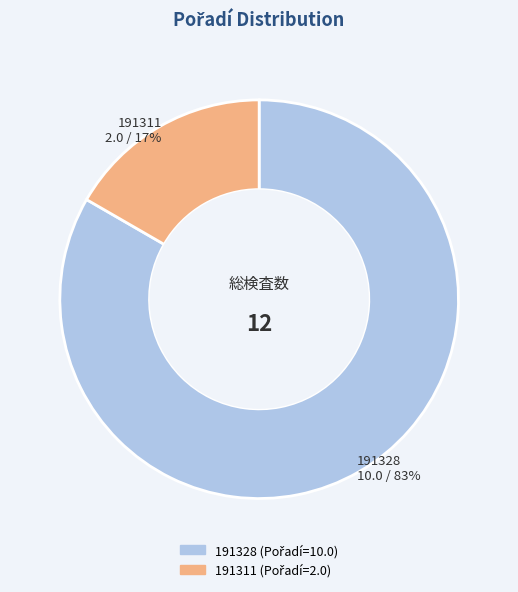

Is 191311 the majority of the pie?

No